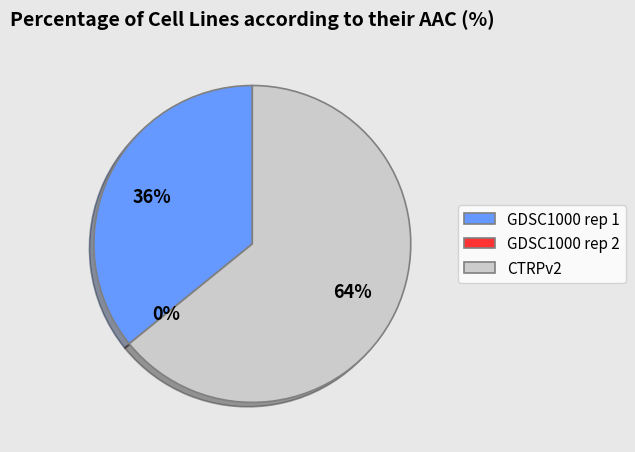

Does CTRPv2 represent more than half of the total?

Yes